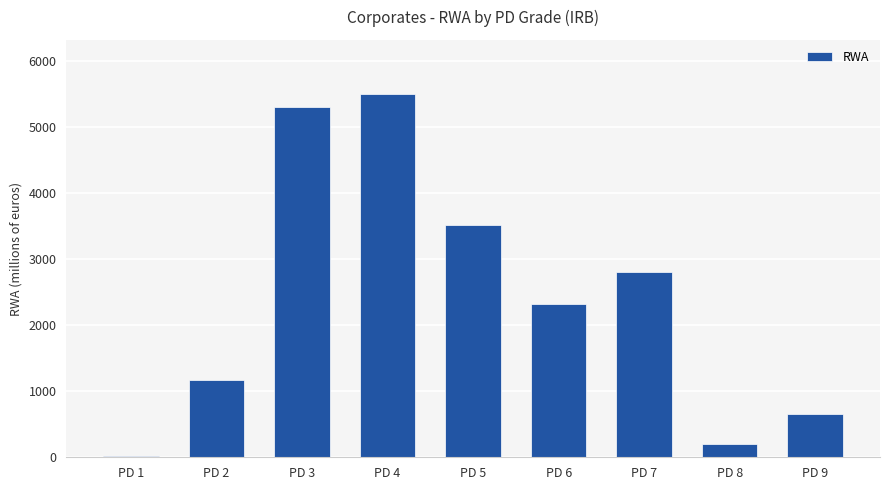

The chart shows a value of 880.6 at PD 9. True or false?

False